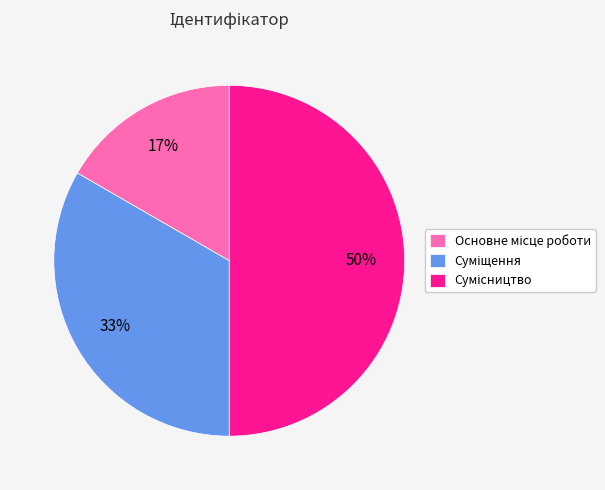

To the nearest percent, what is the average slice percentage?

33%